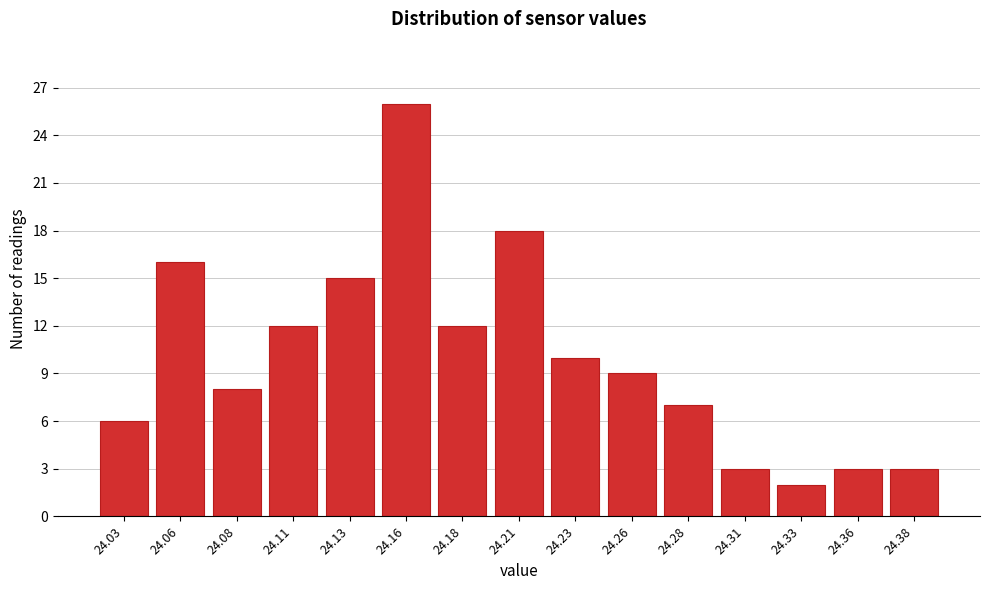

Reading right to left, what are all the values shown in this chart?

24.38=3	24.36=3	24.33=2	24.31=3	24.28=7	24.26=9	24.23=10	24.21=18	24.18=12	24.16=26	24.13=15	24.11=12	24.08=8	24.06=16	24.03=6